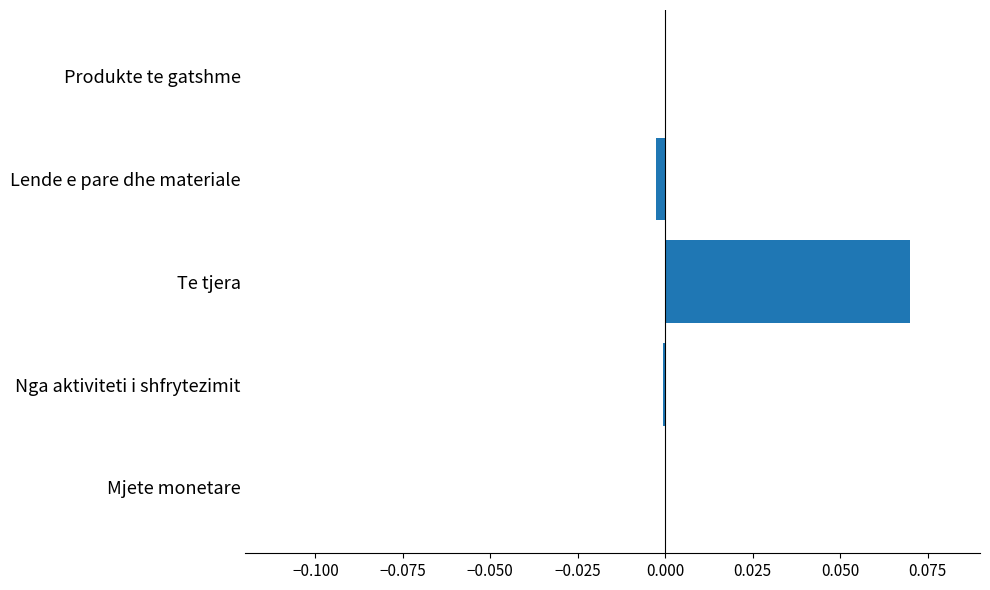

Between Te tjera and Nga aktiviteti i shfrytezimit, which is larger?

Te tjera